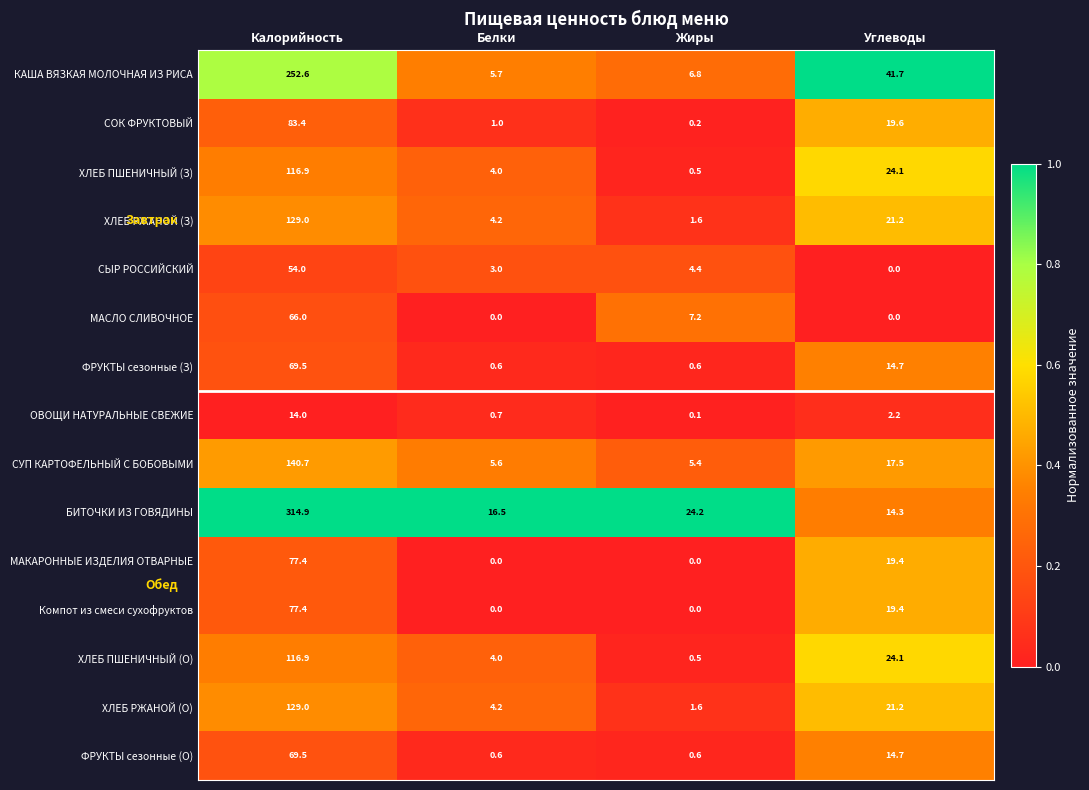

Is the value of ОВОЩИ НАТУРАЛЬНЫЕ СВЕЖИЕ at Жиры greater than the value of ХЛЕБ ПШЕНИЧНЫЙ (З) at Углеводы?

No